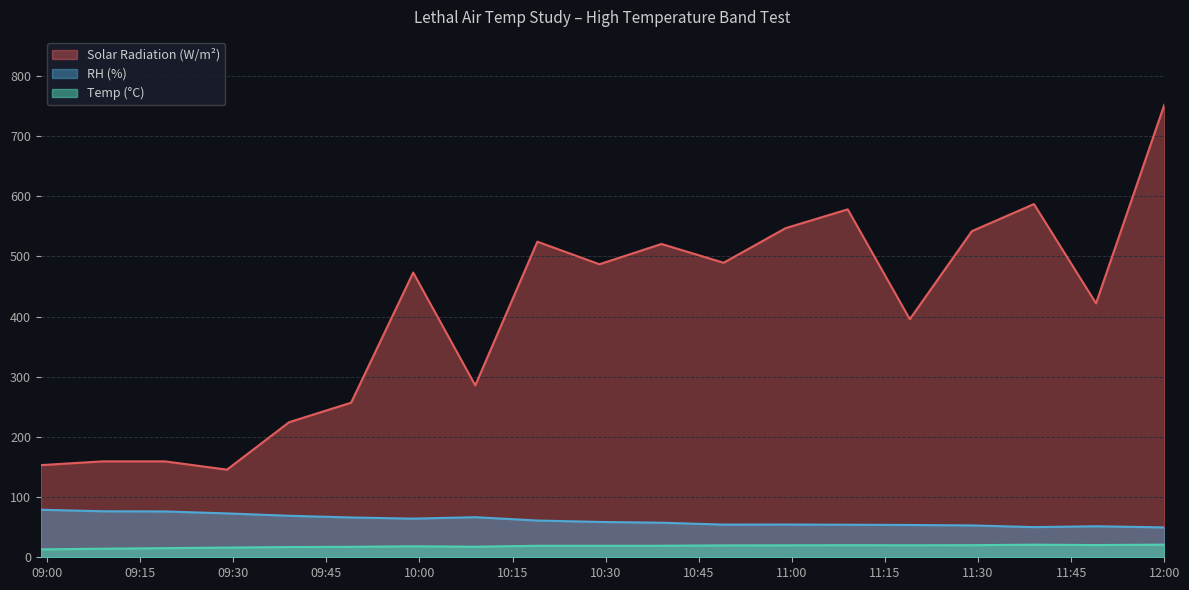

True or false: RH (%) and Solar Radiation (W/m²) cross at least once.

False